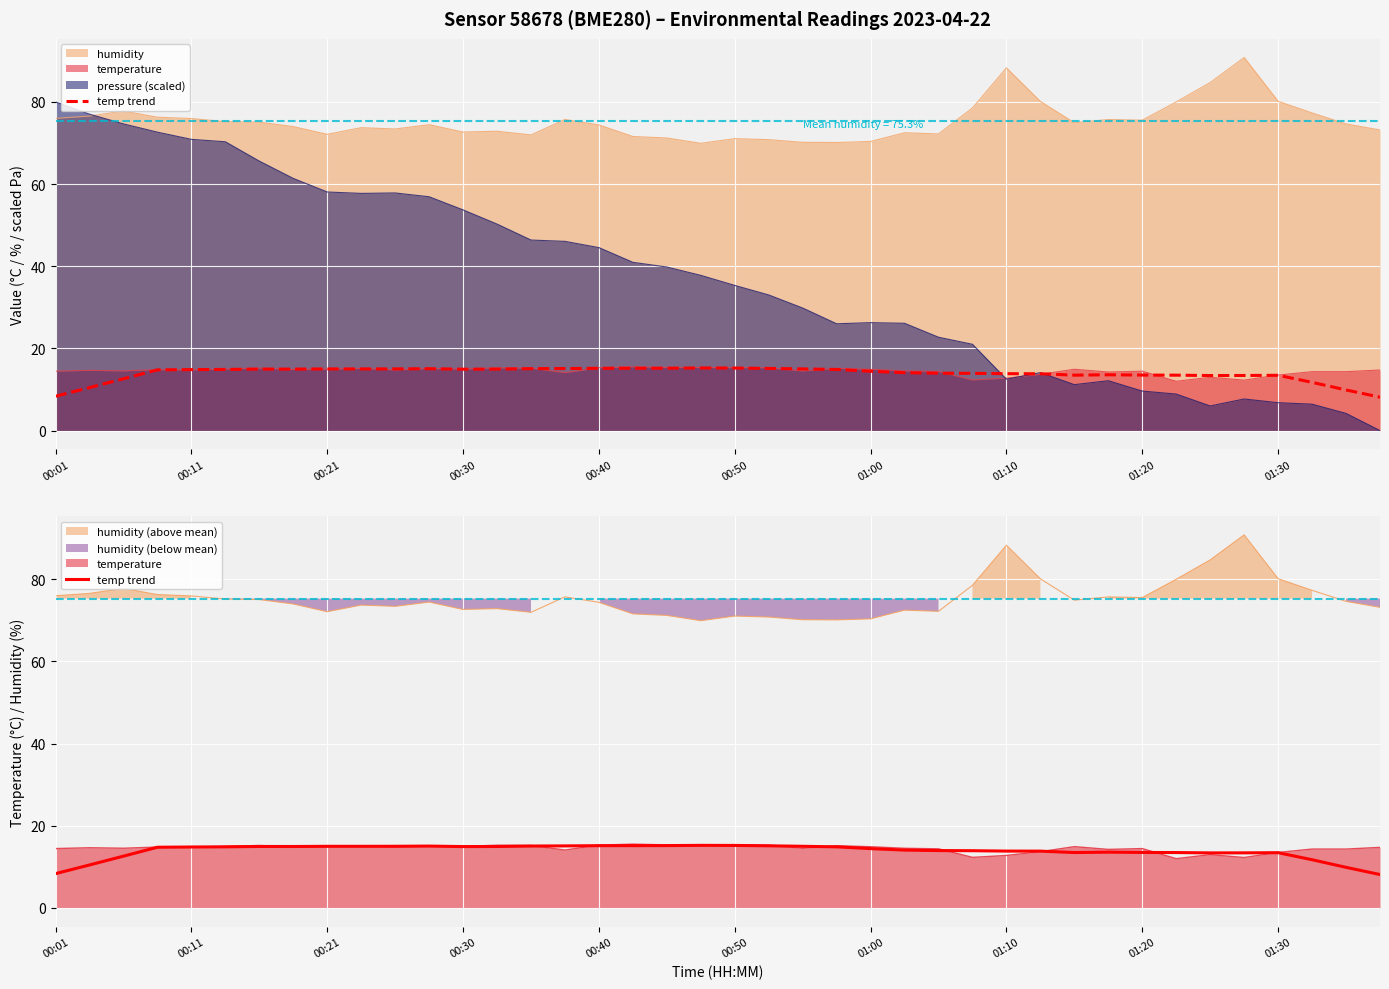

Reading left to right, what are all the values shown in this chart?

8.4	10.5	12.6	14.8	14.8	14.9	15.0	15.0	15.0	15.0	15.0	15.1	14.9	15.0	15.1	15.1	15.2	15.2	15.2	15.2	15.2	15.1	15.0	14.9	14.4	14.1	14.0	13.9	13.8	13.8	13.5	13.6	13.5	13.5	13.4	13.4	13.5	11.7	9.9	8.1